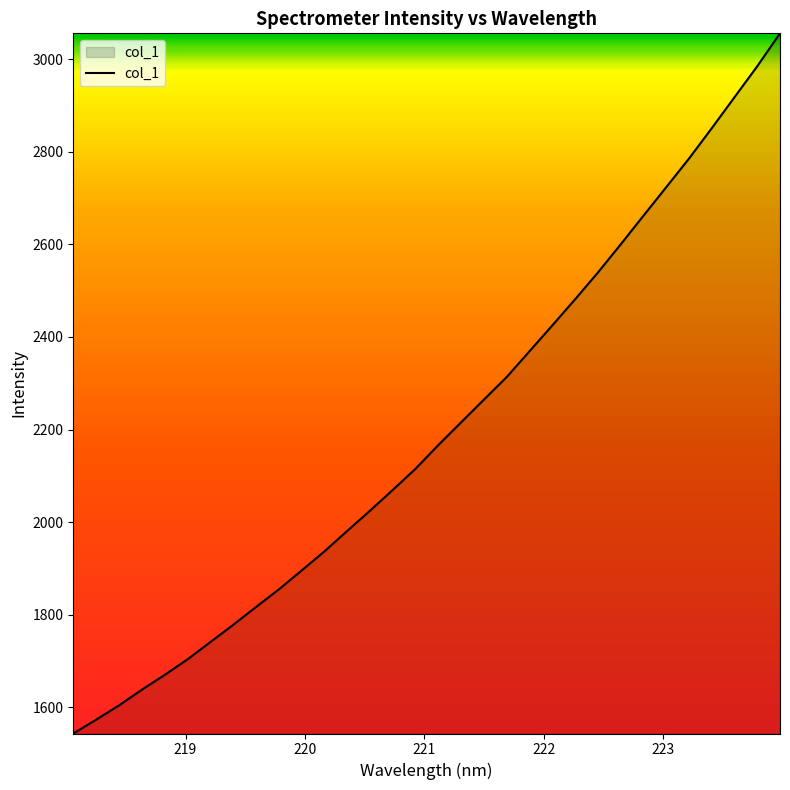

What is the difference between the maximum and minimum values?

1512.5